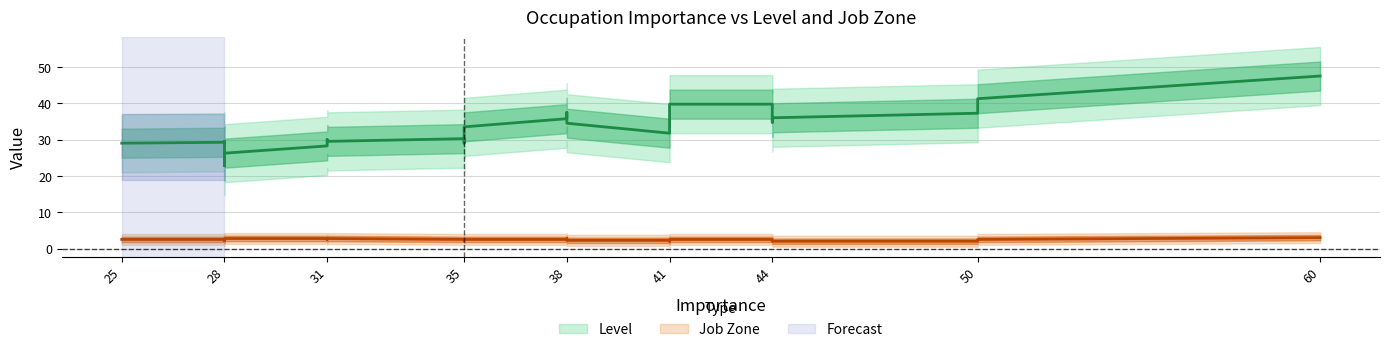

How many values in the Job Zone series exceed 2?

17